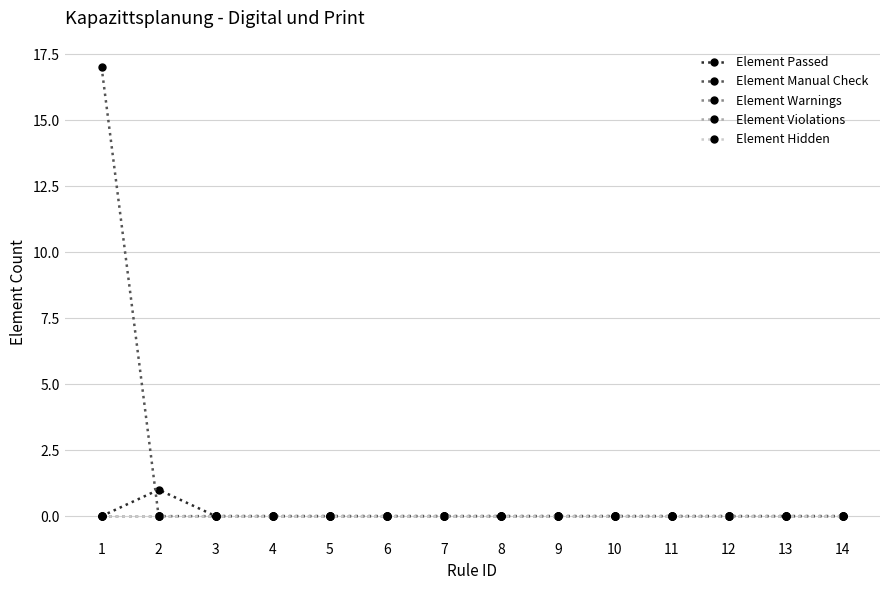

Reading left to right, extract all data points from this chart.

Element Passed: 0	1	0	0	0	0	0	0	0	0	0	0	0	0
Element Manual Check: 17	0	0	0	0	0	0	0	0	0	0	0	0	0
Element Warnings: 0	0	0	0	0	0	0	0	0	0	0	0	0	0
Element Violations: 0	0	0	0	0	0	0	0	0	0	0	0	0	0
Element Hidden: 0	0	0	0	0	0	0	0	0	0	0	0	0	0